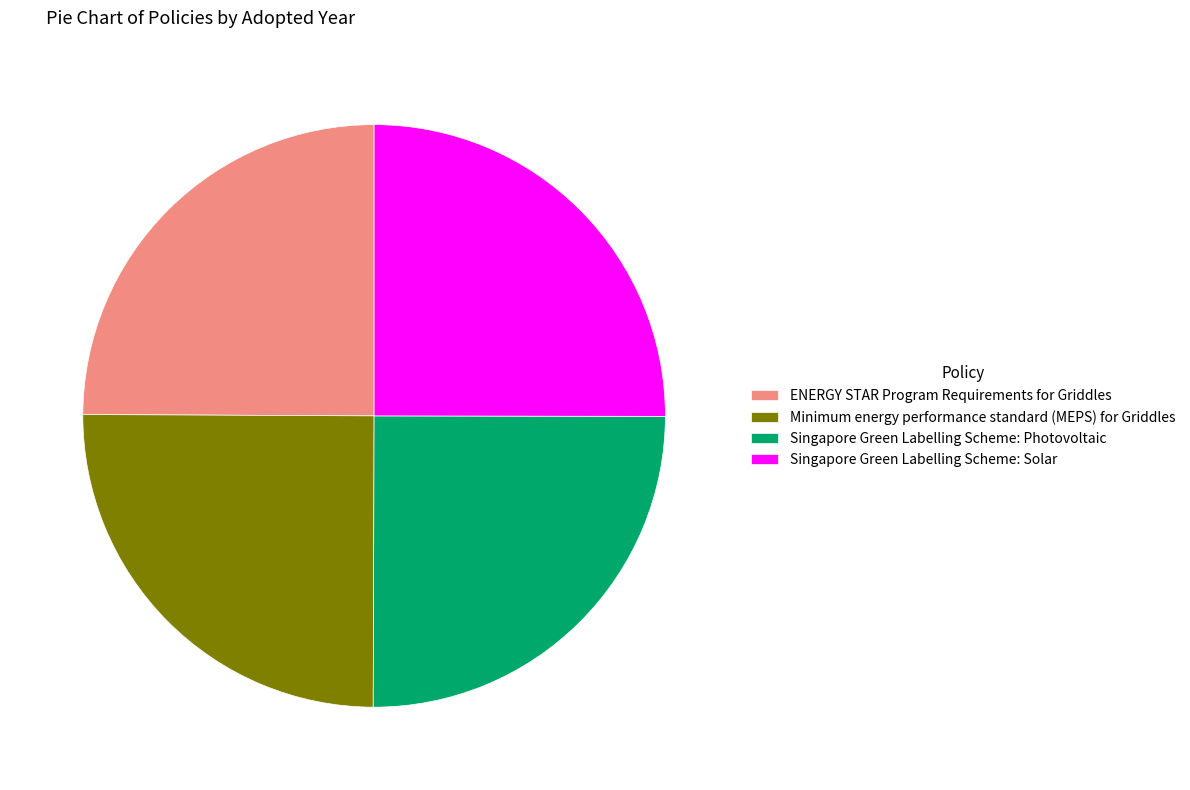

Does Singapore Green Labelling Scheme: Photovoltaic represent more than half of the total?

No